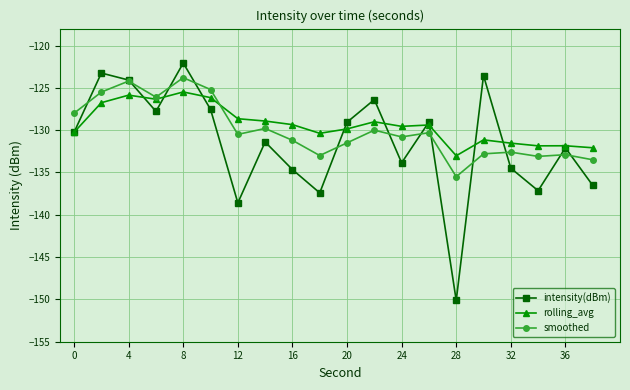

In intensity(dBm), how many points are higher than both neighbors (excluding endpoints)?

7